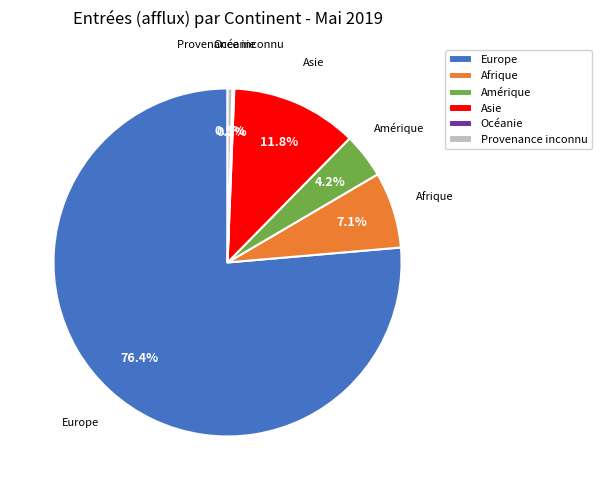

Which category has the biggest portion of the pie?

Europe